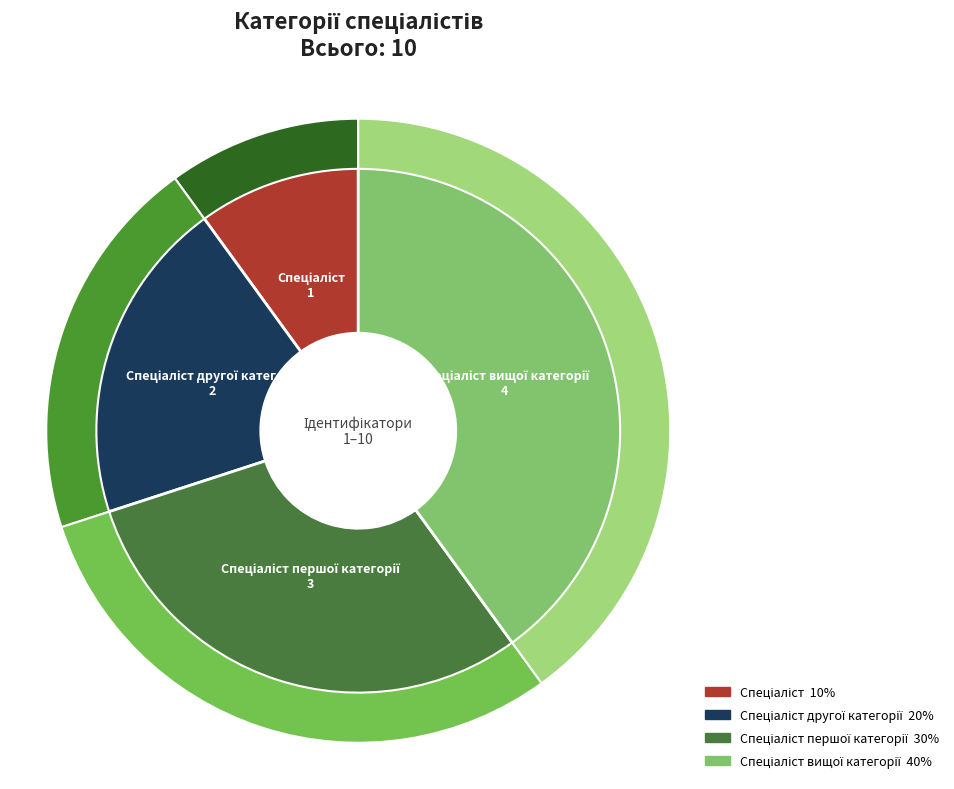

What portion of the pie excludes Спеціаліст першої категорії?

70.0%